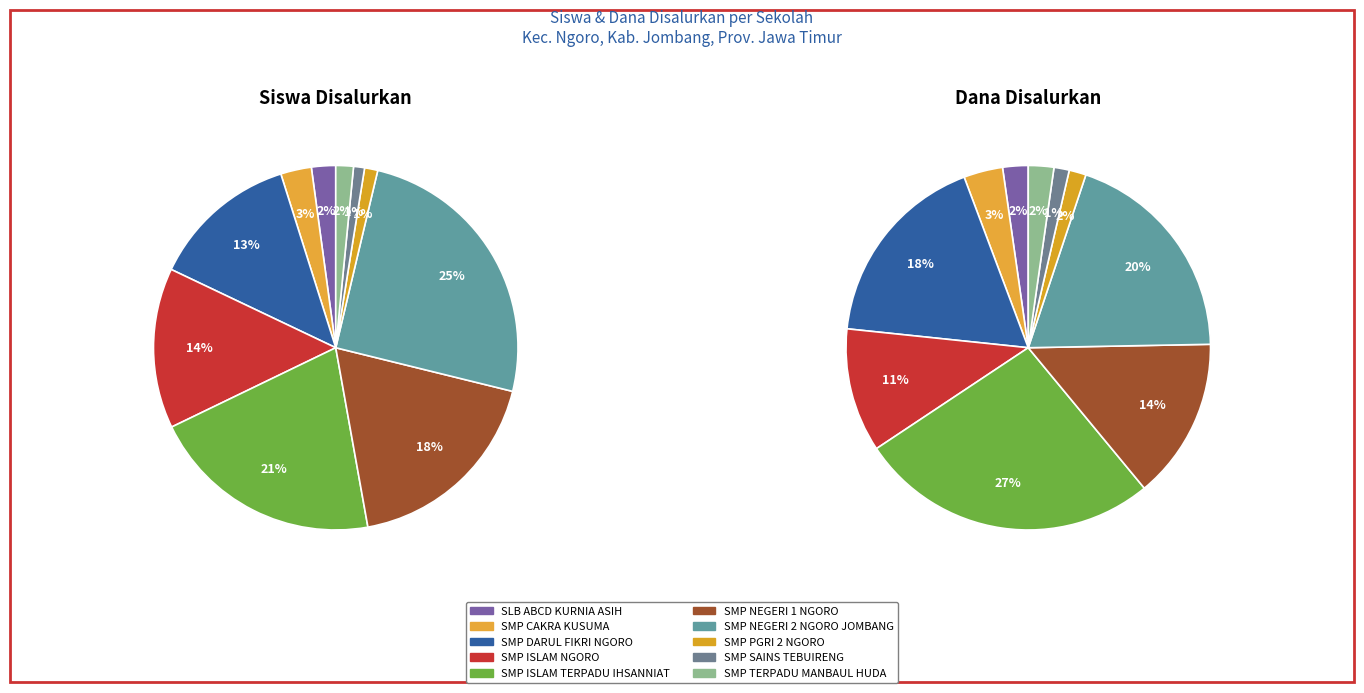

What percentage is the 6 slice, to the nearest percent?

20%